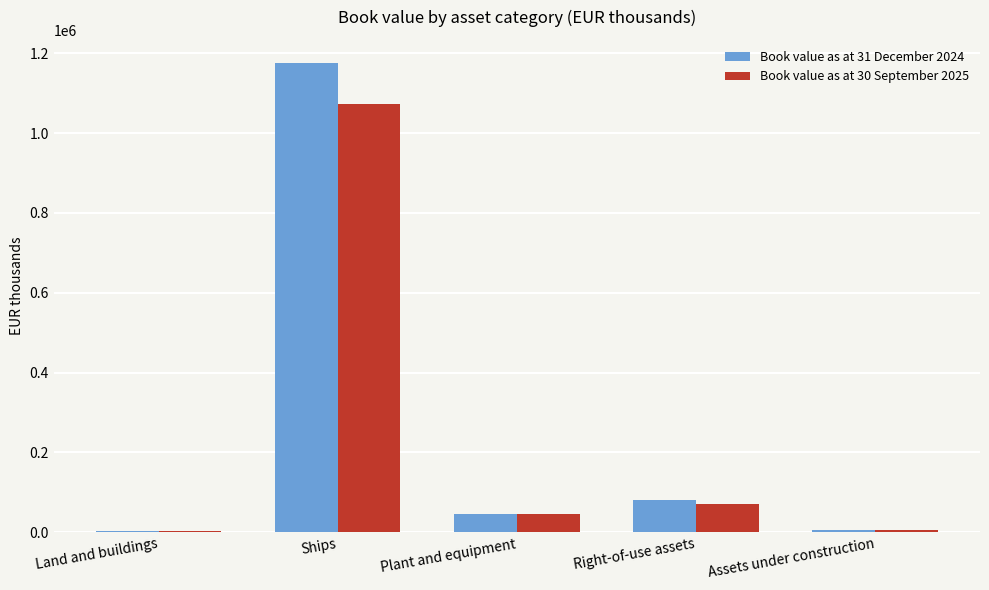

True or false: Book value as at 31 December 2024 has a value of 45767 at Plant and equipment.

True